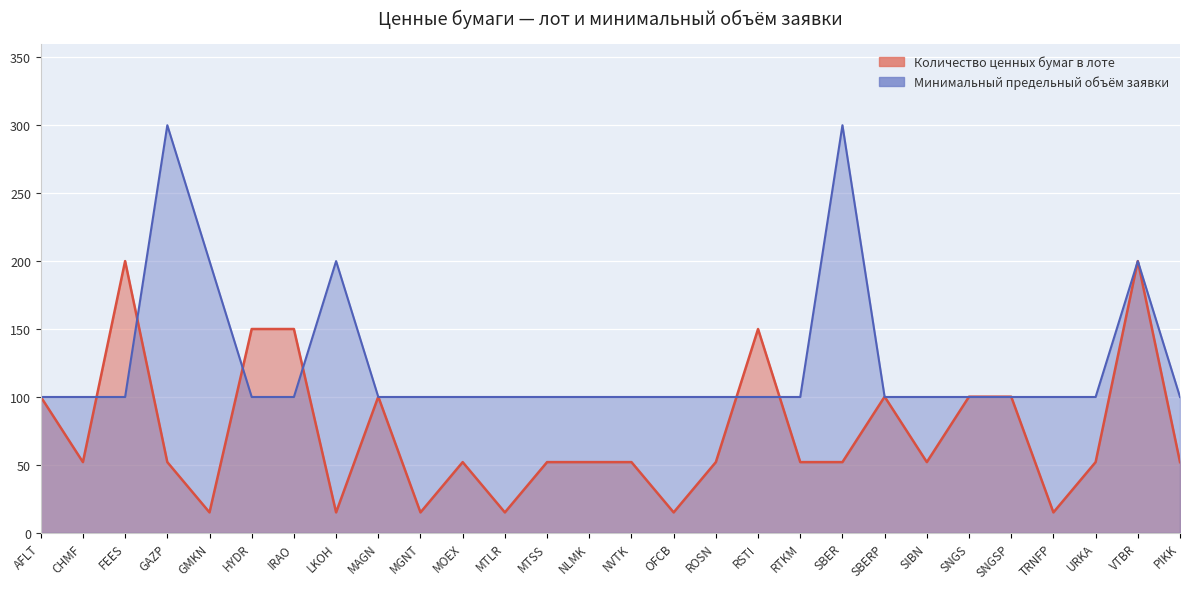

What is the sum of the values at SBER and IRAO?

400